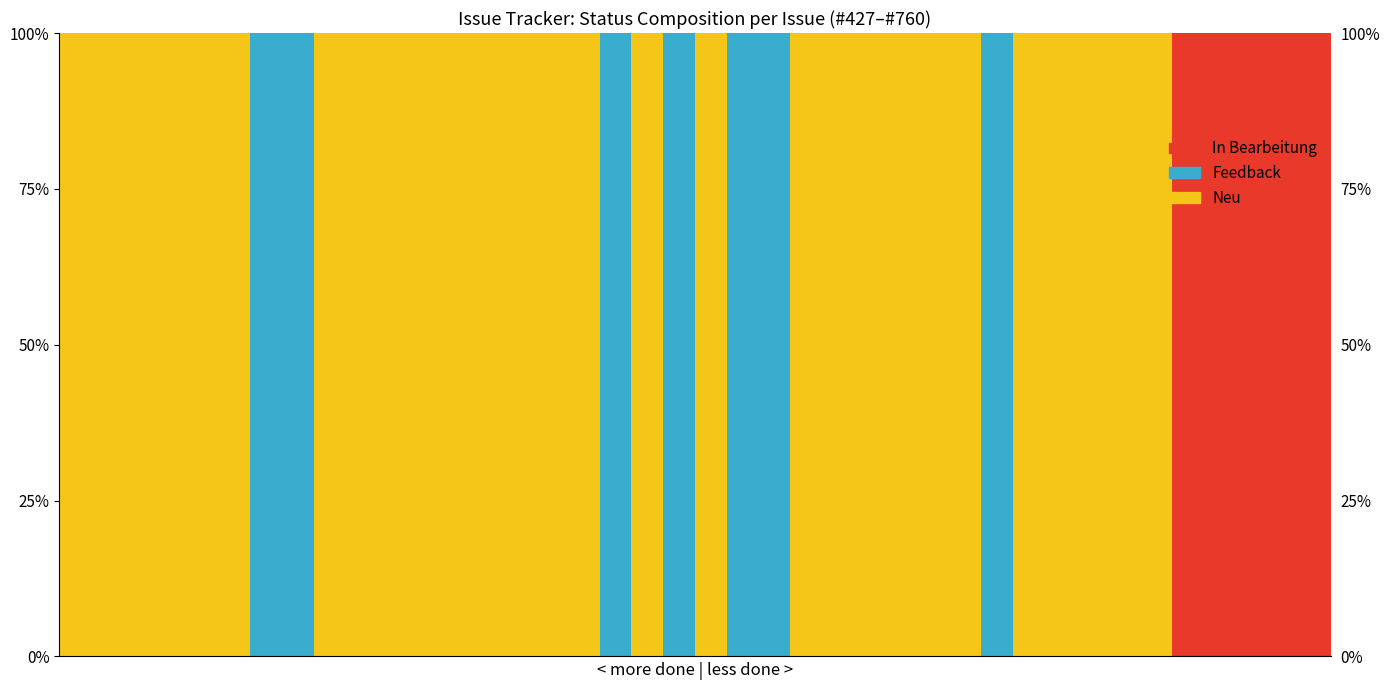

What is the highest value of the Neu series?

100